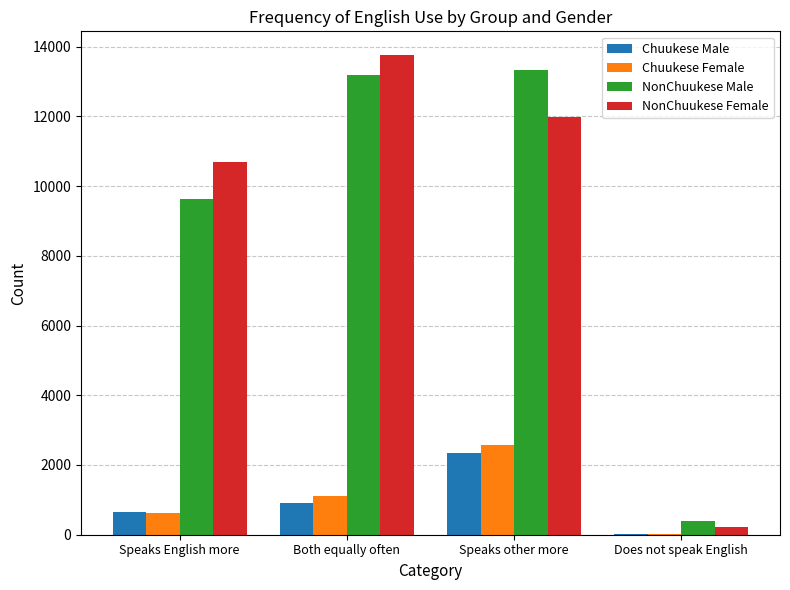

Which category has the highest value across all series?

Both equally often